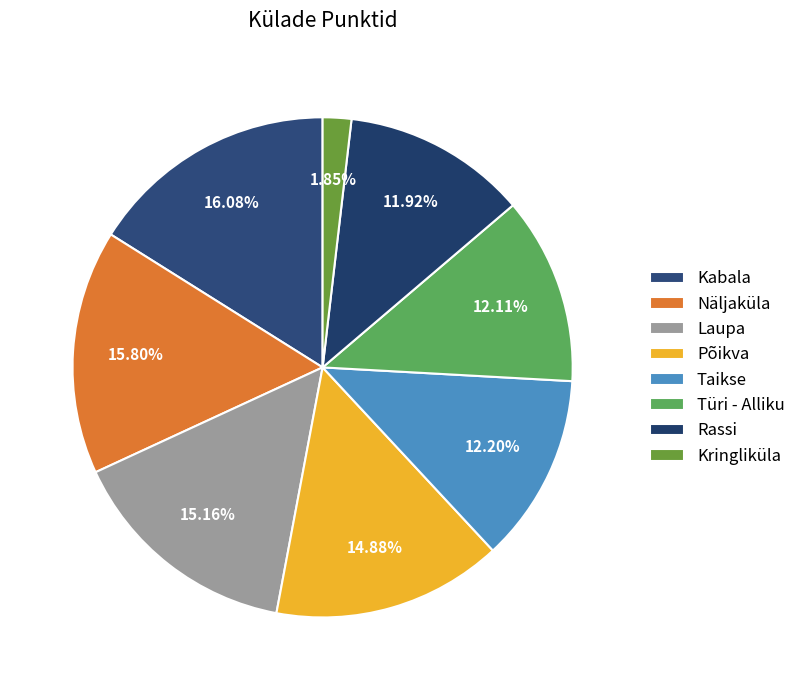

What portion of the pie excludes Türi - Alliku?

87.9%